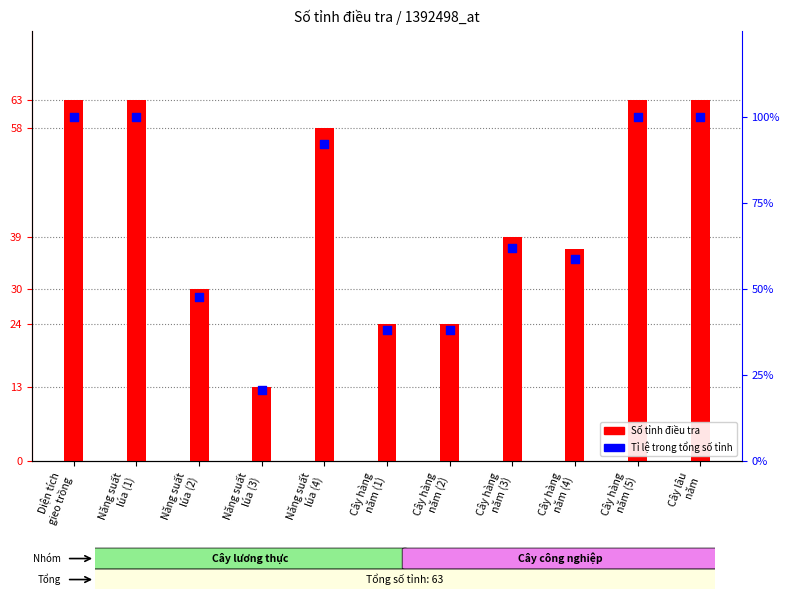

Approximately how many times larger is the value at Cây hàng
năm (3) compared to Cây hàng
năm (5)?

0.6